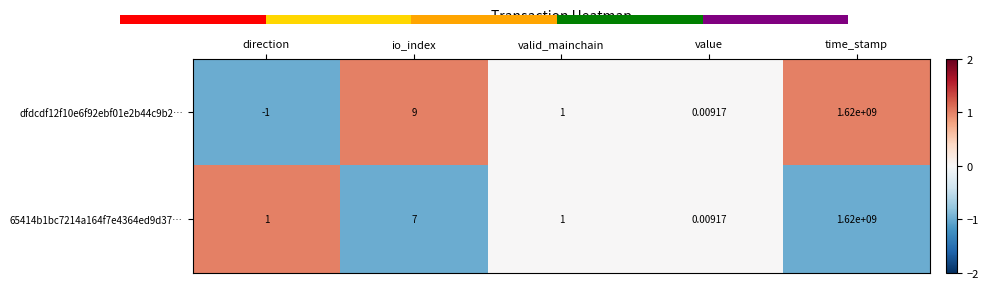

At which category is the sum across all series the highest?

direction